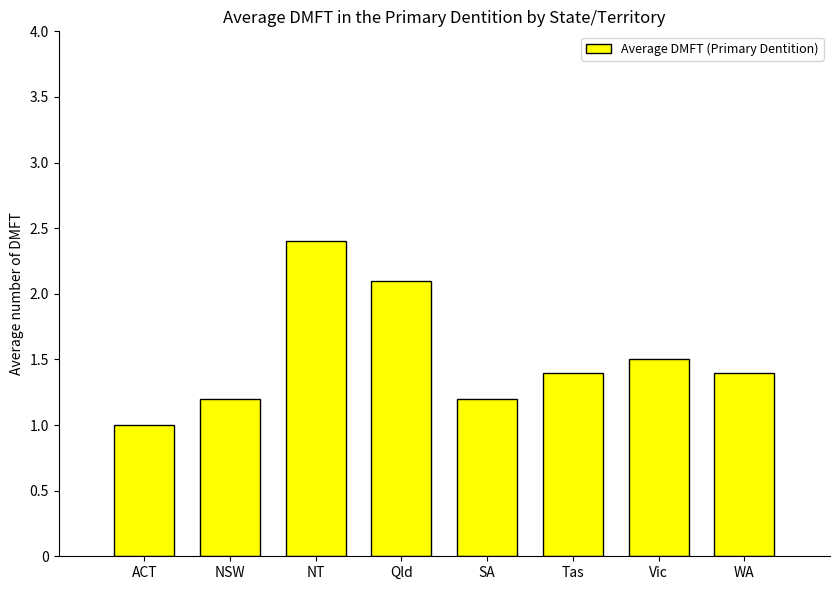

Which category has the lowest value across all series?

ACT